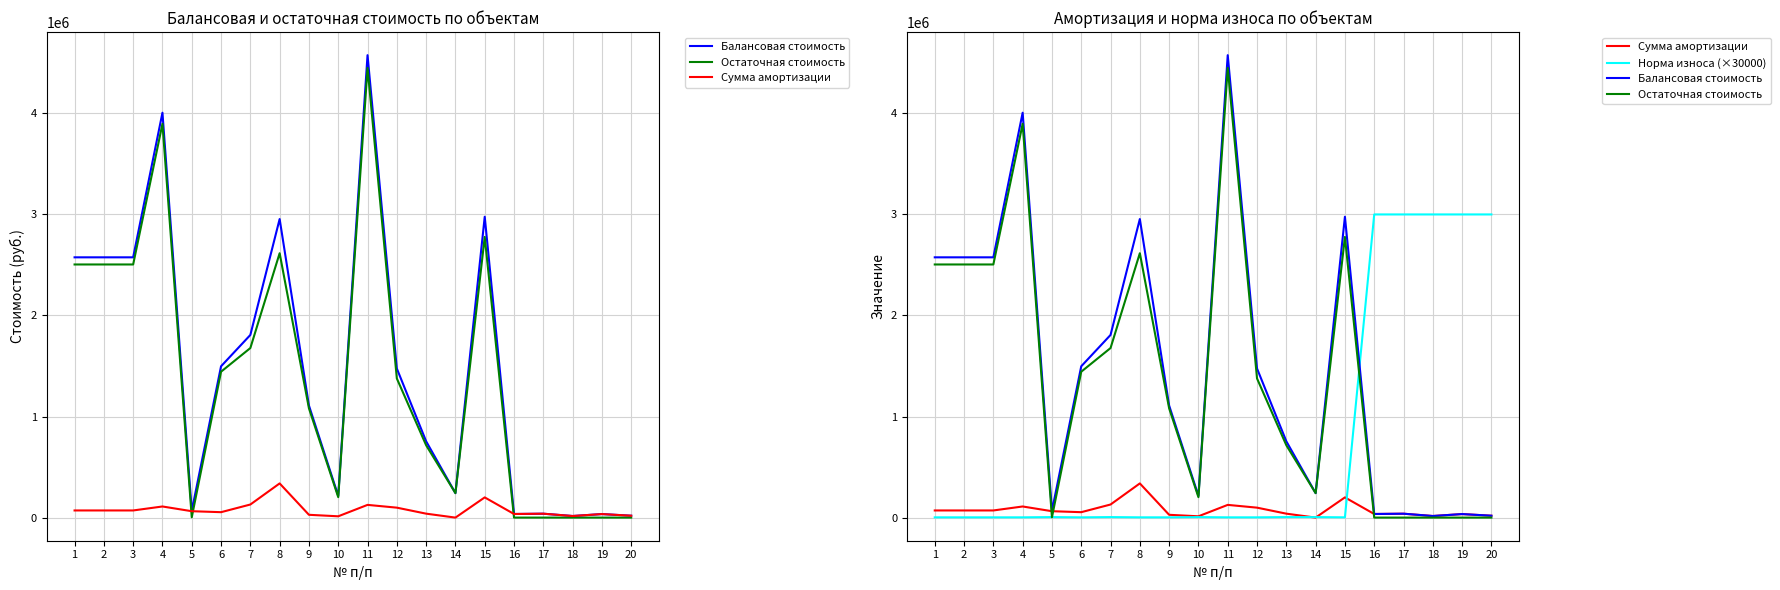

Is the value of Сумма амортизации at 1 greater than the value of Балансовая стоимость at 6?

No